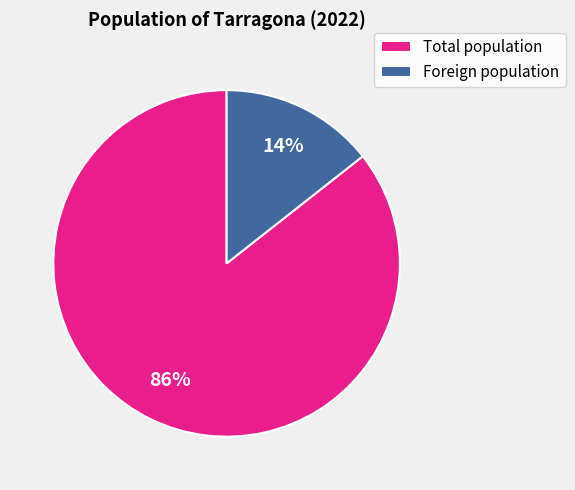

Is there any slice that represents more than half of the pie?

Yes